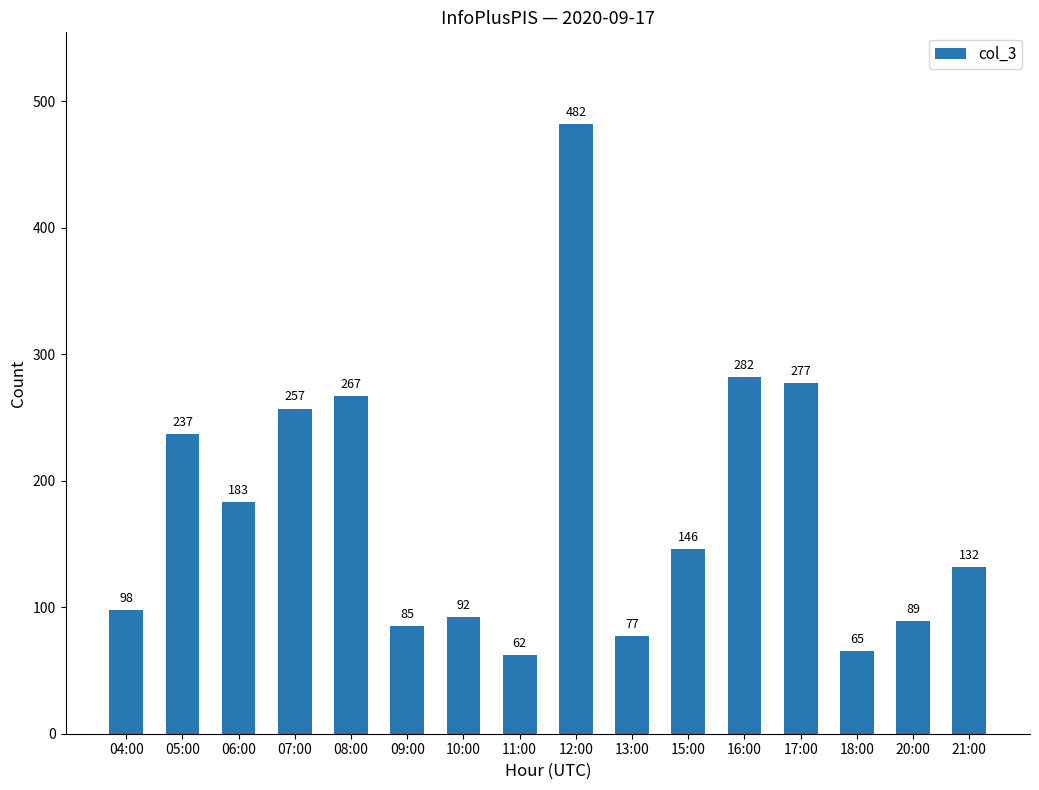

How many data points are less than 146?

8